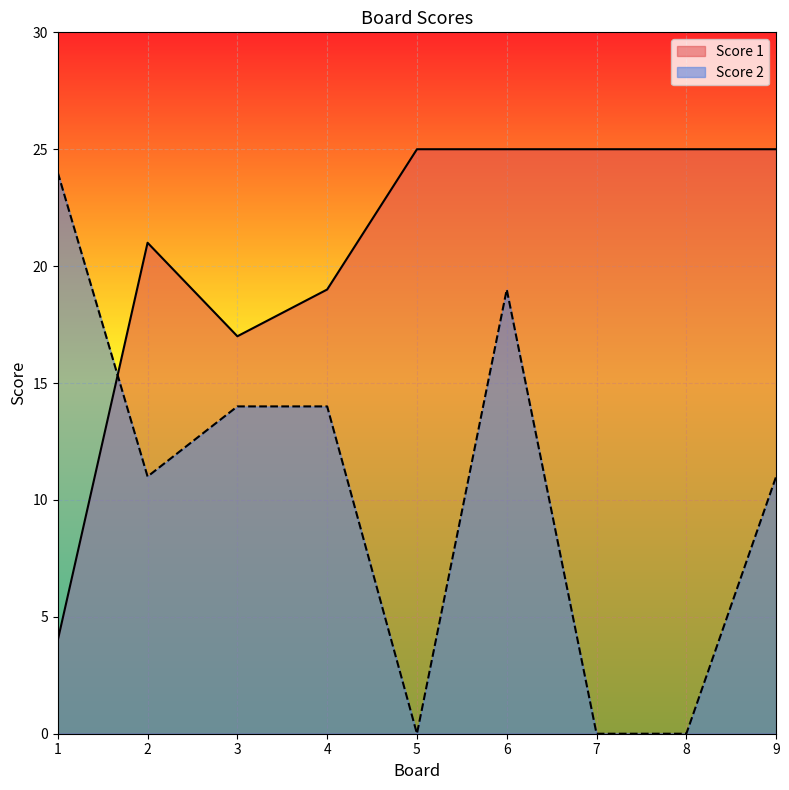

At 7, list the series in order from largest to smallest.

Score 1, Score 2